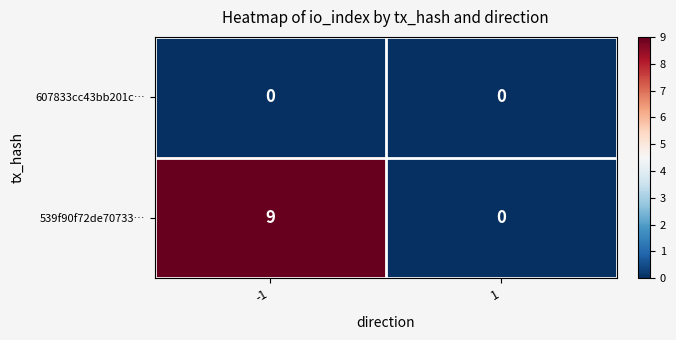

What is the sum of the 539f90f72de70733… values at 1 and -1?

9